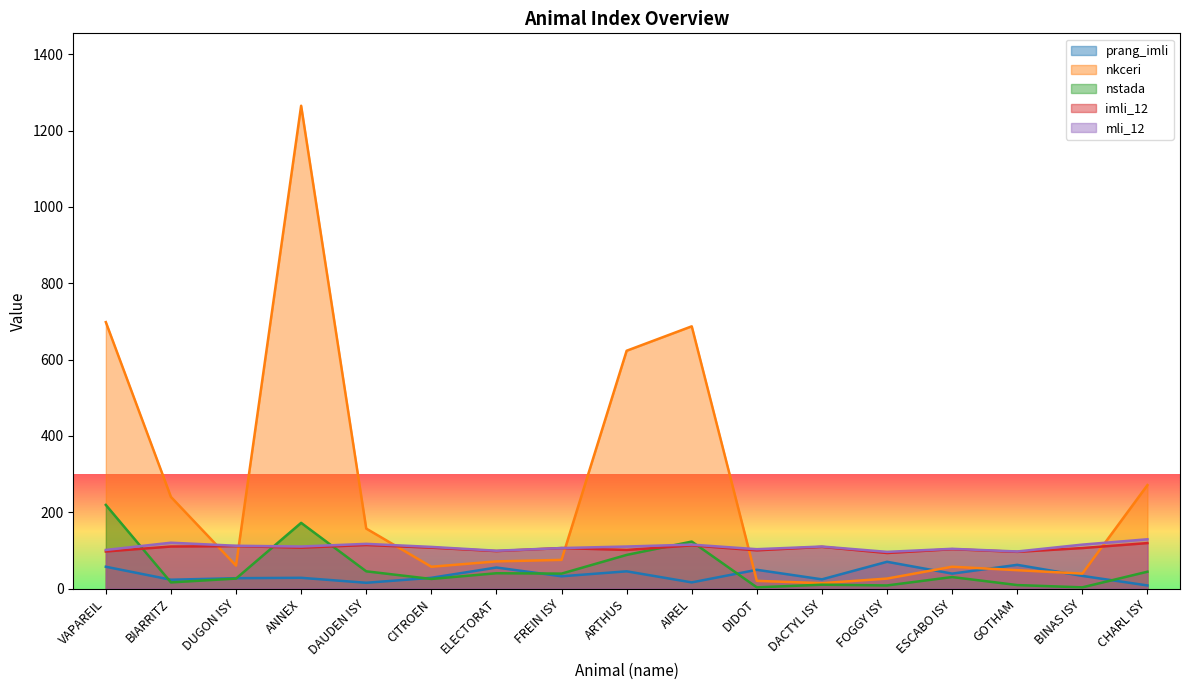

How many values in the mli_12 series exceed 110?

6